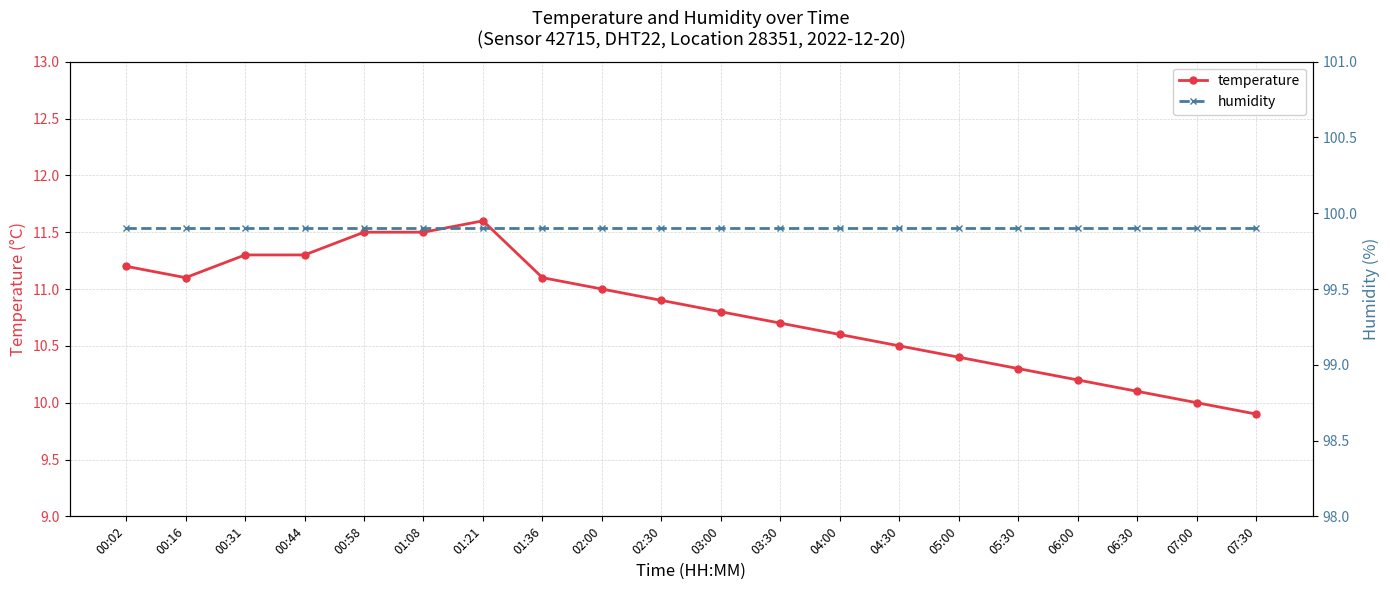

What are all the series names shown in the legend?

temperature, humidity